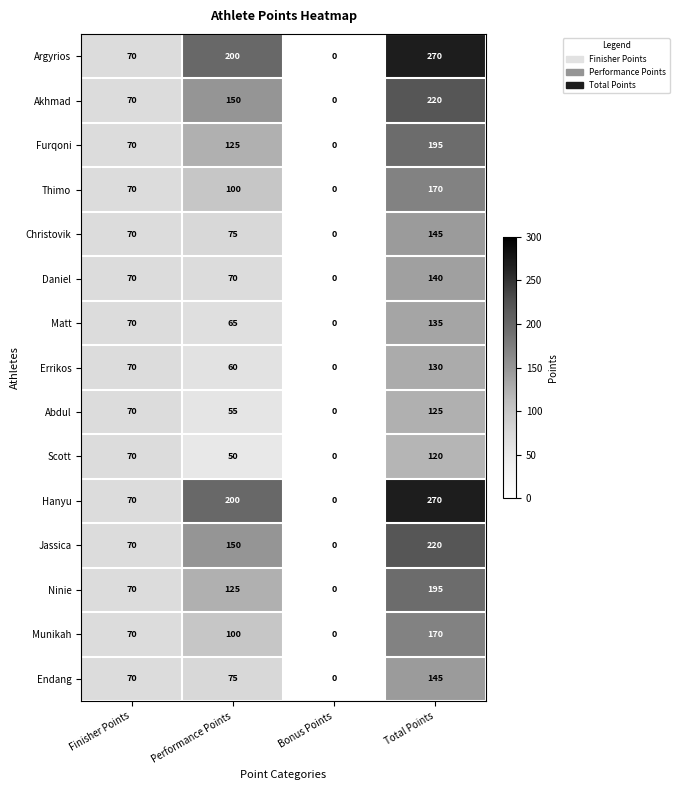

True or false: Jassica has a value of 0 at Bonus Points.

True